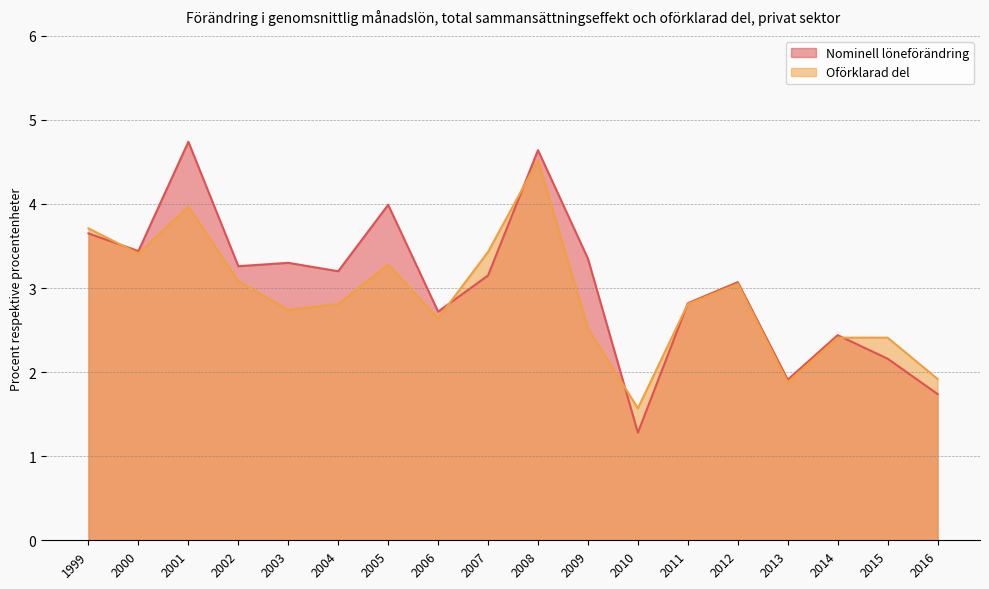

What are all the series names shown in the legend?

Nominell löneförändring, Oförklarad del